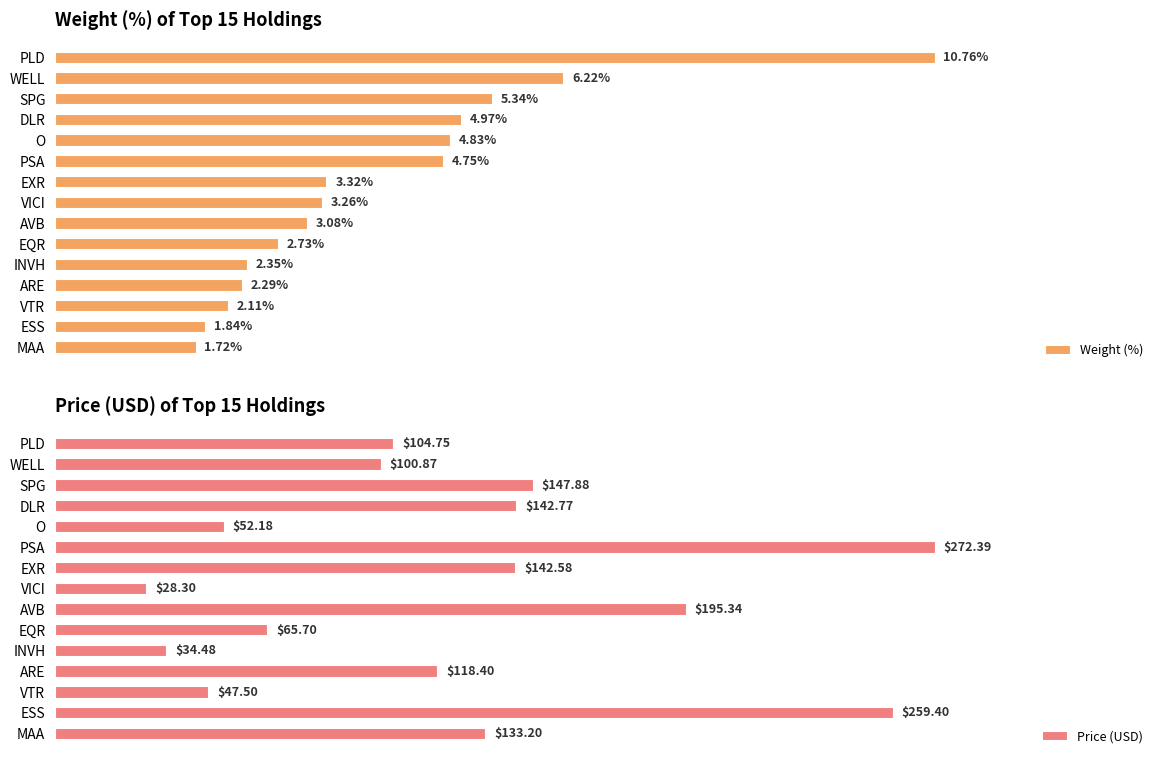

At which label is Weight (%) closest to 6?

WELL